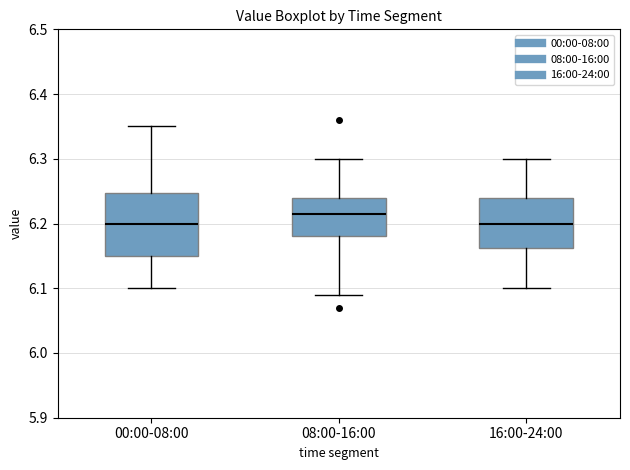

Which box is the tallest, from its lower edge to its upper edge?

00:00-08:00